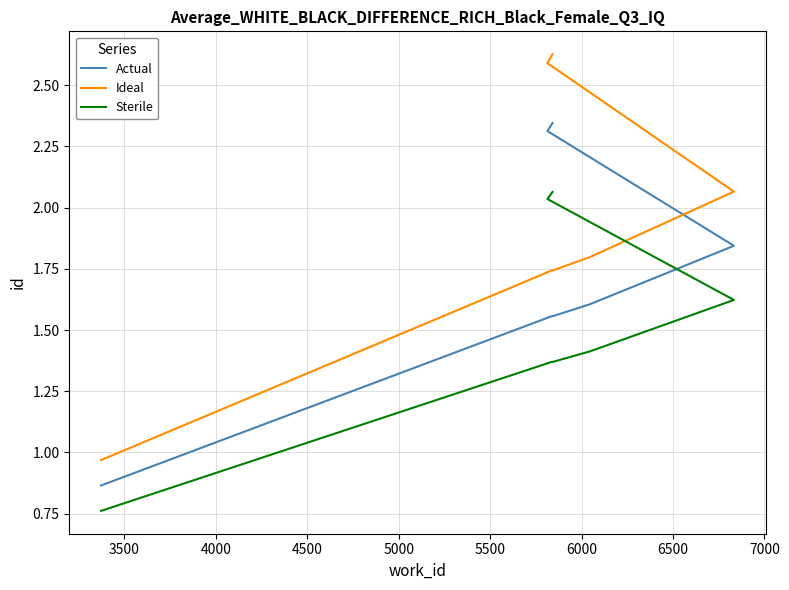

Is the value of Ideal at 6000 greater than the value of Sterile at 3000?

Yes